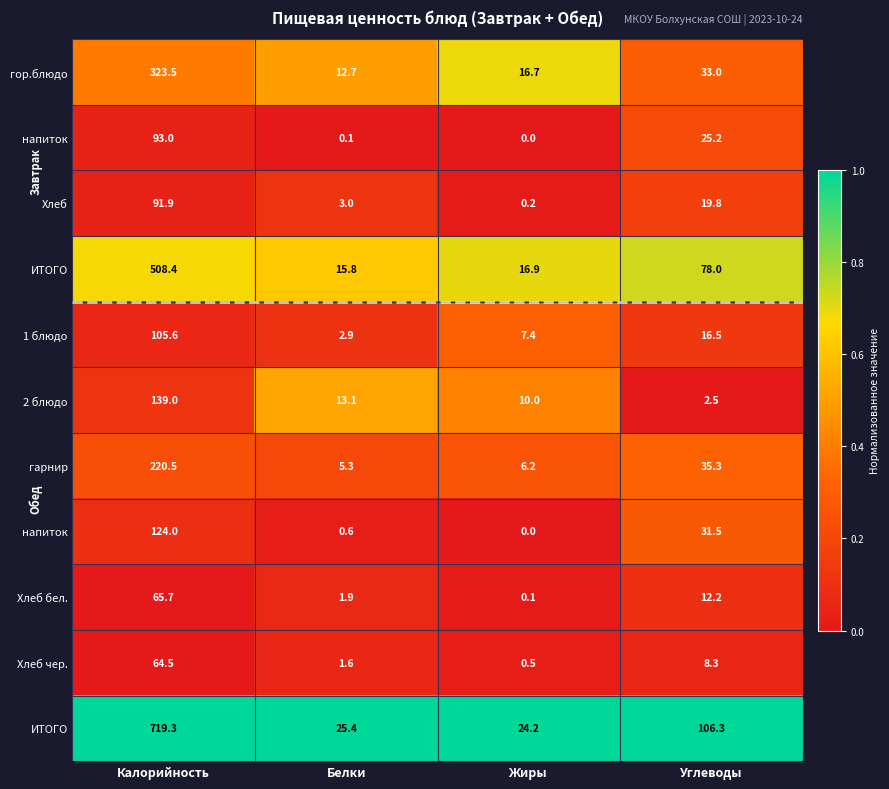

Which has a higher value, Калорийность or Углеводы?

Калорийность